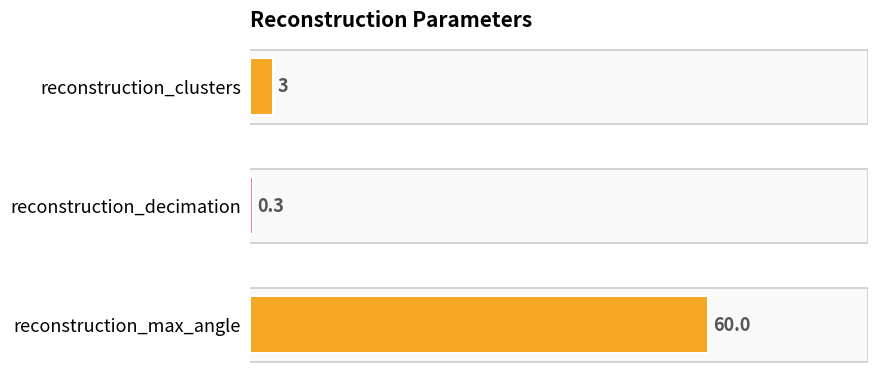

Reading top to bottom, list all the values displayed in this chart.

reconstruction_clusters=3.0	reconstruction_decimation=0.3	reconstruction_max_angle=60.0